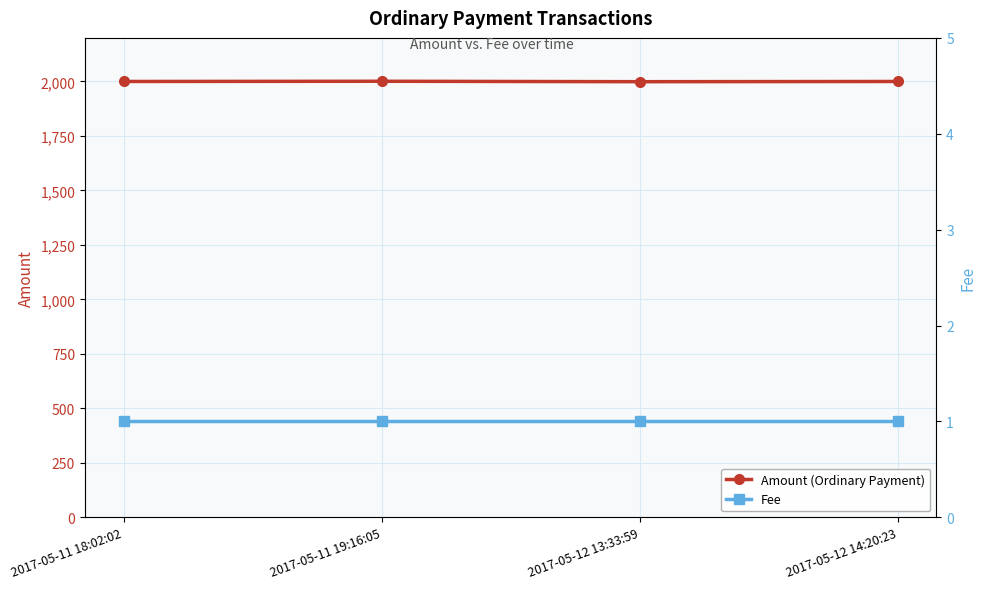

What is the sum of all Fee values?

4